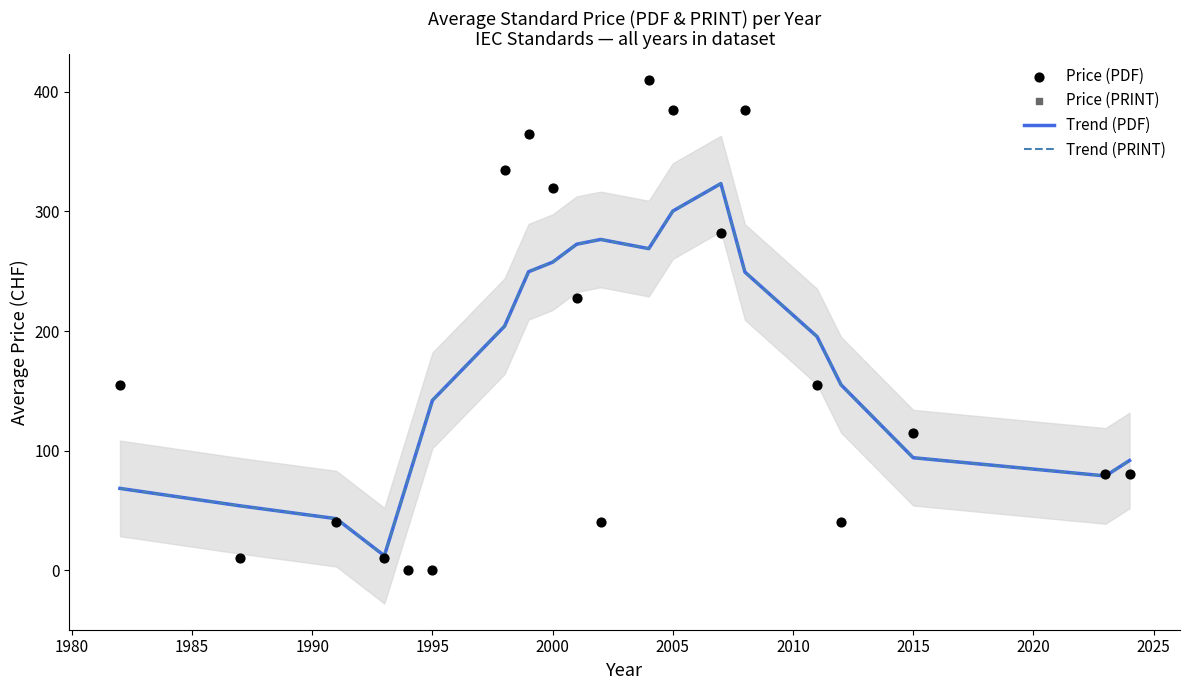

Which series has the largest Y range (max minus min)?

Price (PDF)